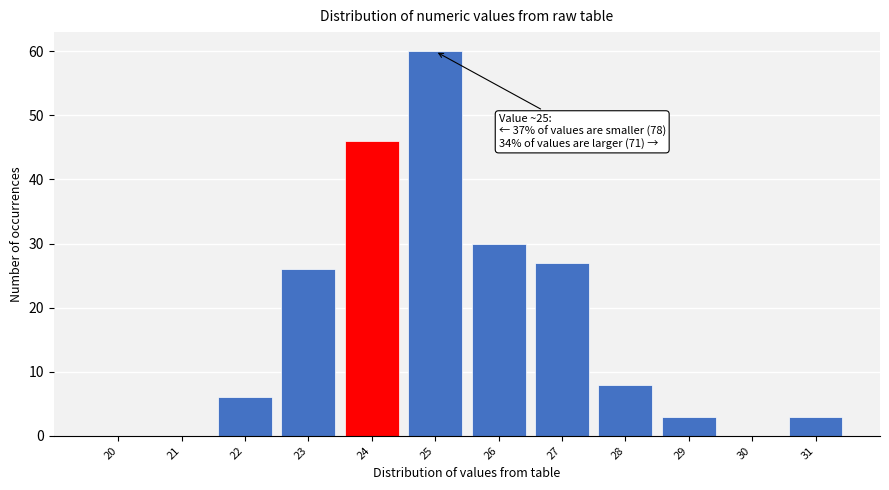

Reading left to right, what are all the values shown in this chart?

20=0	21=0	22=6	23=26	24=46	25=60	26=30	27=27	28=8	29=3	30=0	31=3